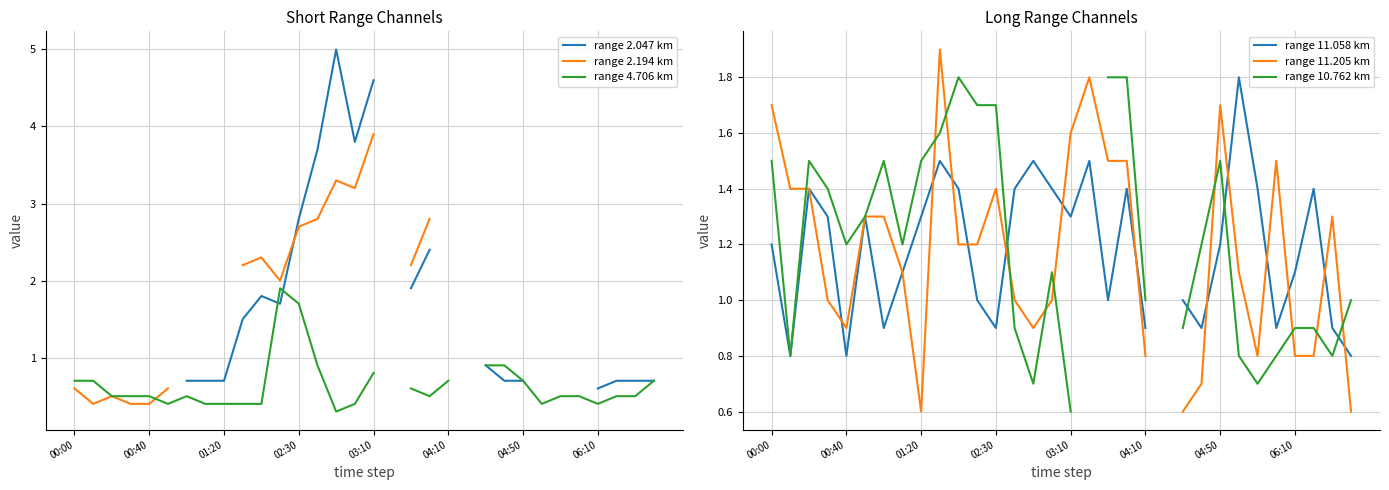

Is the value of range 4.706 km at 22 greater than the value of range 2.047 km at 06:10?

Yes